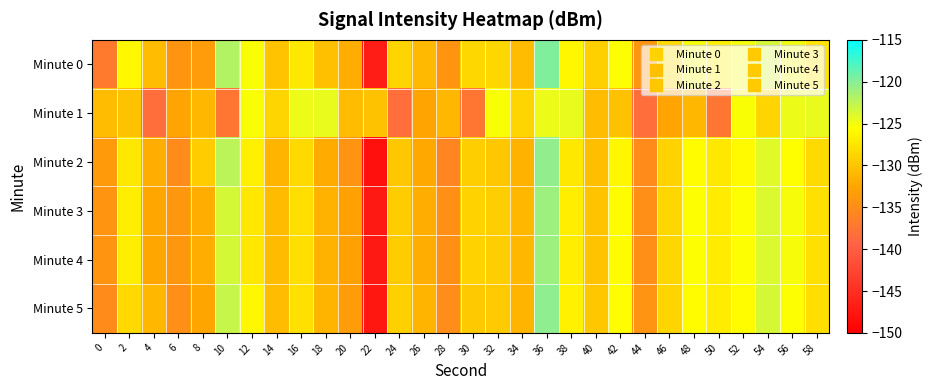

At which category is the sum across all series the highest?

36